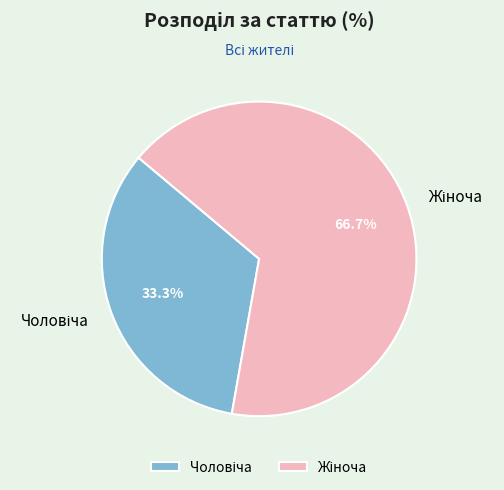

Is there a majority slice in this chart?

Yes